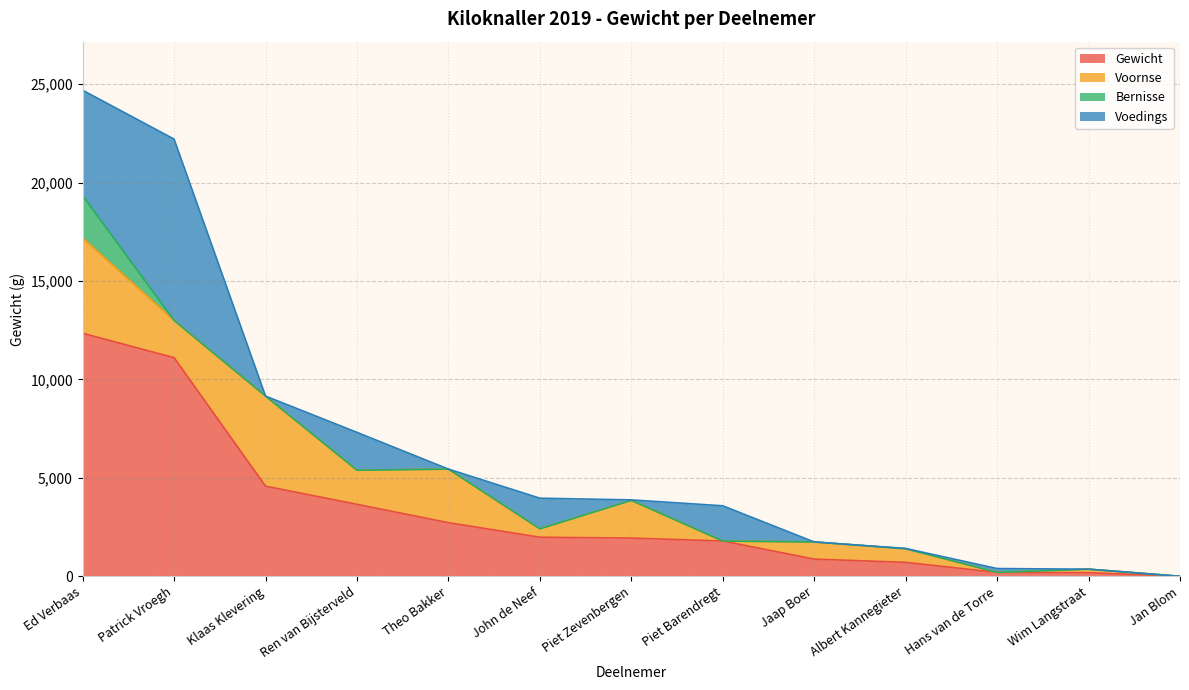

True or false: Voedings has a value of 1790 at Piet Barendregt.

True